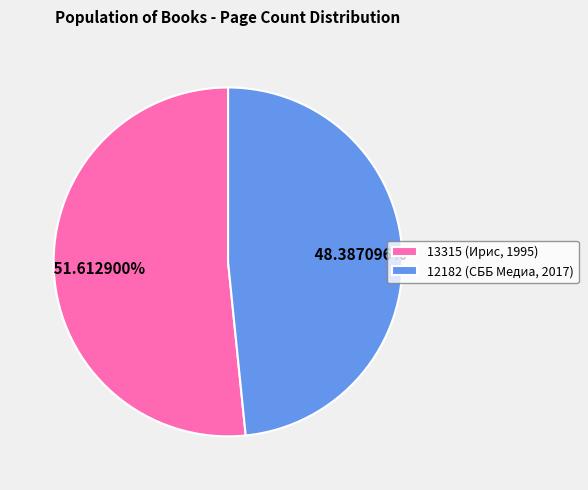

To the nearest percent, what is the difference between the largest and smallest slice percentages?

3%